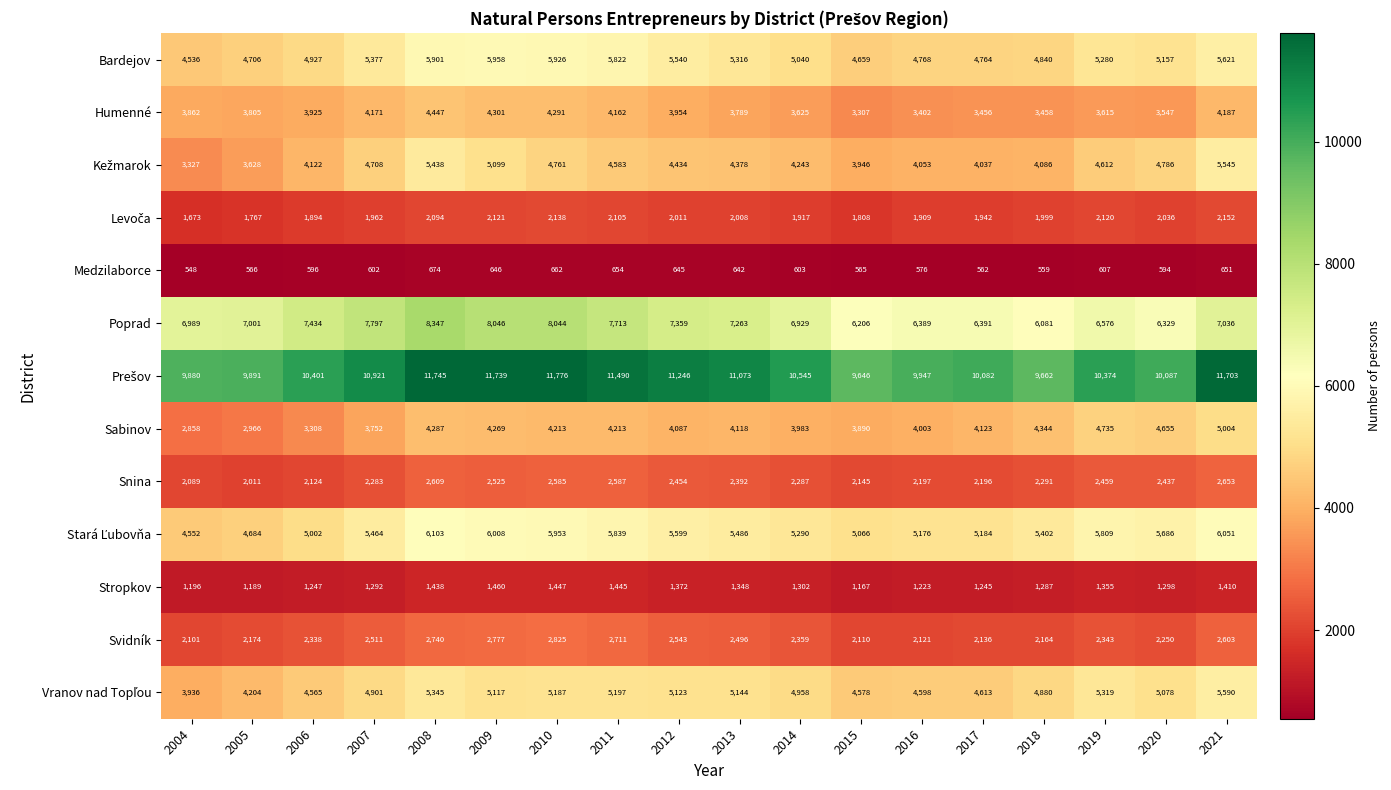

What is the approximate value of Poprad at 2017?

6391